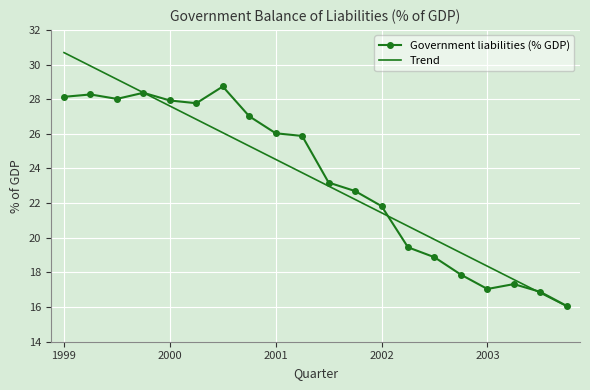

Rank the series by their maximum value, from highest to lowest.

Trend, Government liabilities (% GDP)